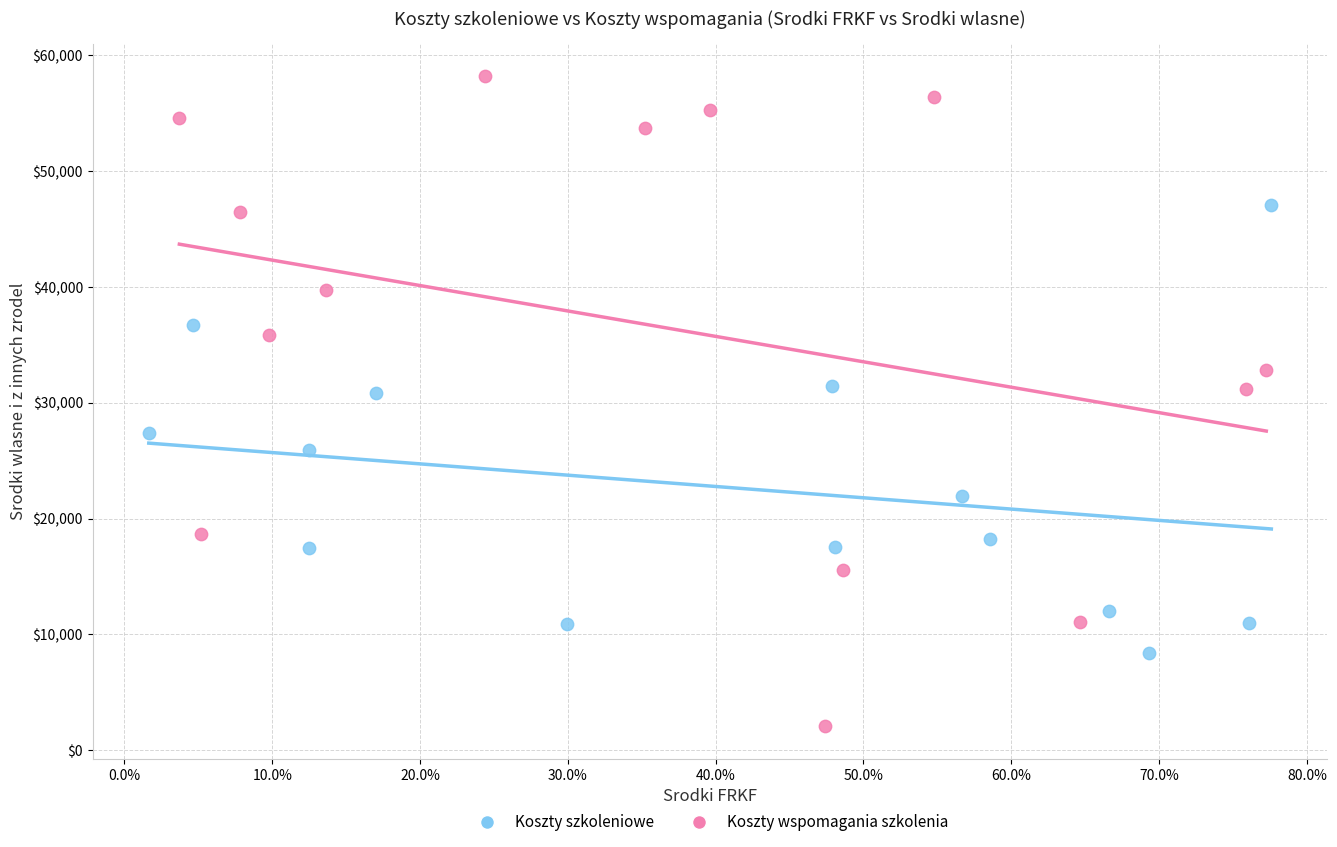

Which series reaches the maximum Y coordinate?

Koszty wspomagania szkolenia